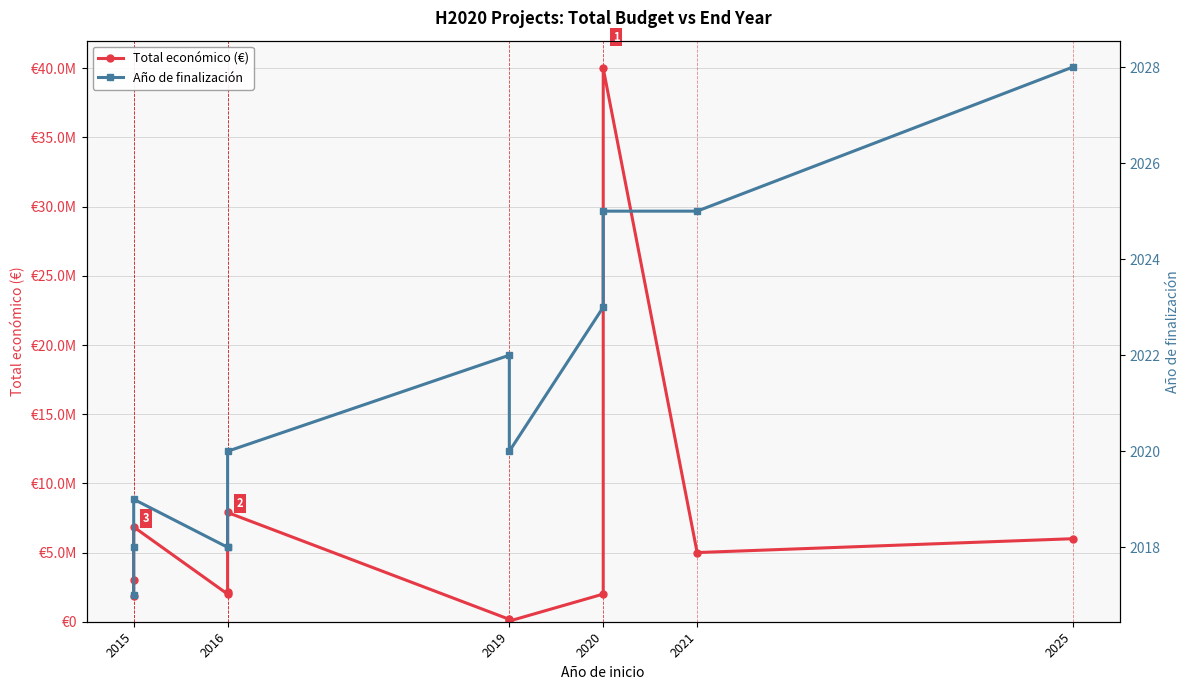

Rank the series by their average value, from lowest to highest.

Año de finalización, Total económico (€)